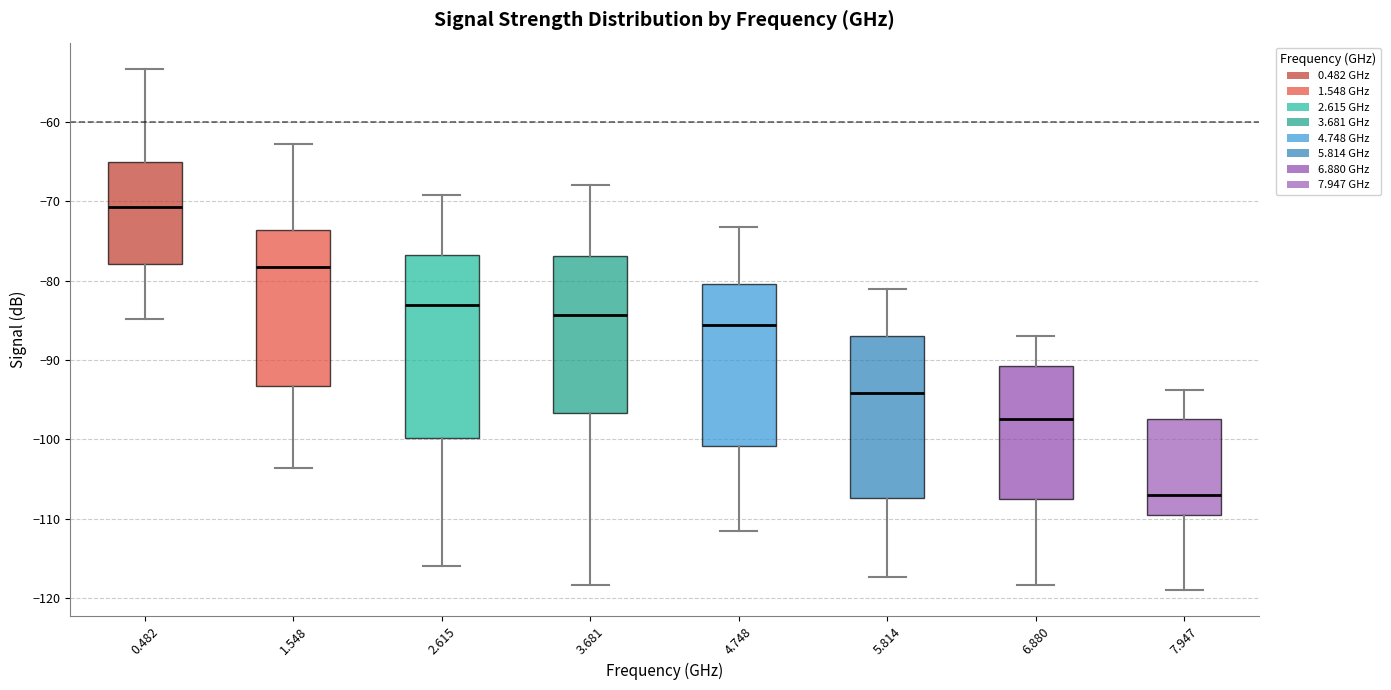

Reading left to right, transcribe this box plot: for each box, give where its median line is, the range the box spans, and where its two whiskers end, as read against the y-axis. The values are not printed on the chart, so give them approximately, as read against the axis.

0.482: median -71, box -78 to -65, whiskers -85 to -53
1.548: median -78, box -93 to -74, whiskers -104 to -63
2.615: median -83, box -100 to -77, whiskers -116 to -69
3.681: median -84, box -97 to -77, whiskers -118 to -68
4.748: median -86, box -101 to -80, whiskers -111 to -73
5.814: median -94, box -107 to -87, whiskers -117 to -81
6.880: median -97, box -107 to -91, whiskers -118 to -87
7.947: median -107, box -109 to -97, whiskers -119 to -94